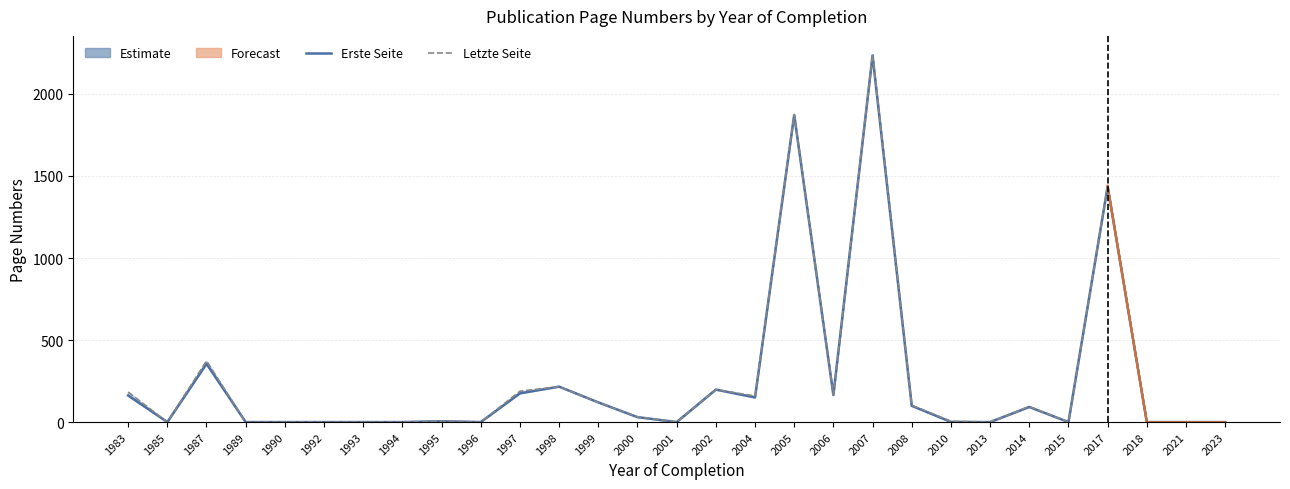

At which category does Erste Seite reach its first local valley?

1985